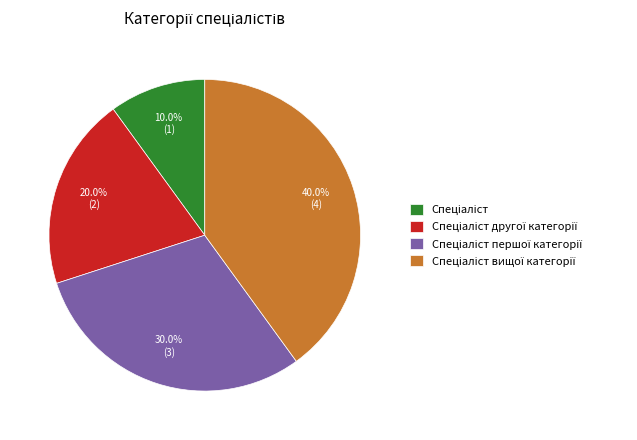

Does any single category account for the majority?

No